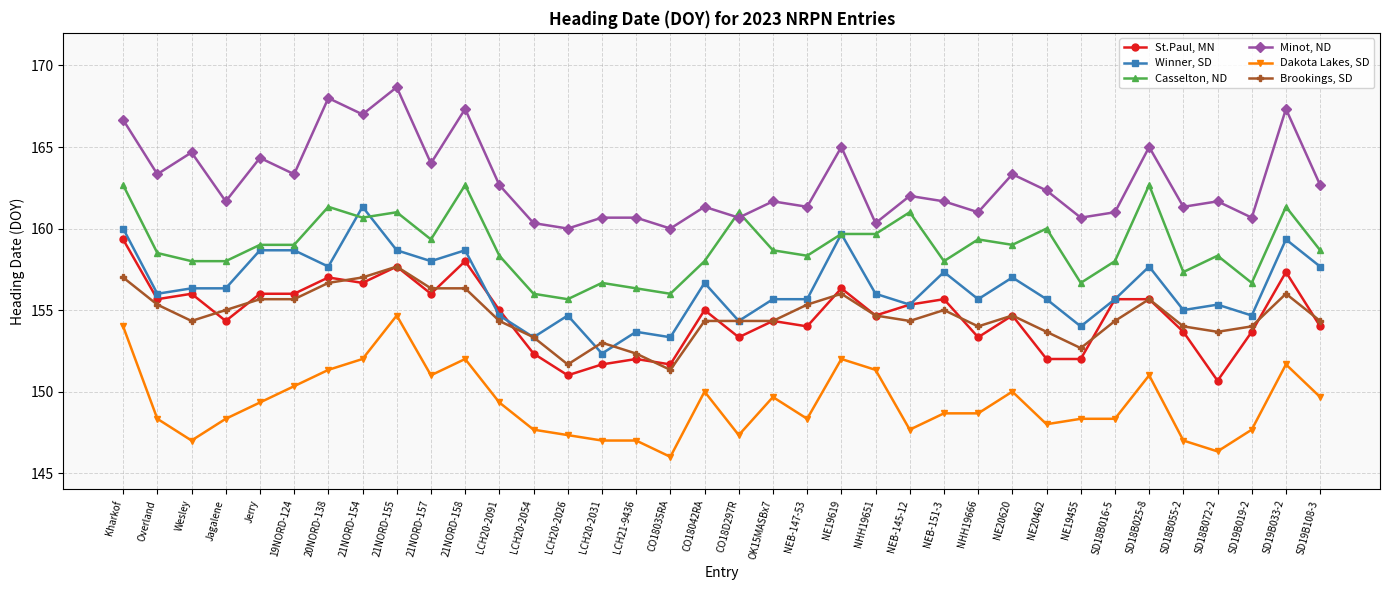

What is the difference between the highest and lowest values at NE20462?

14.3